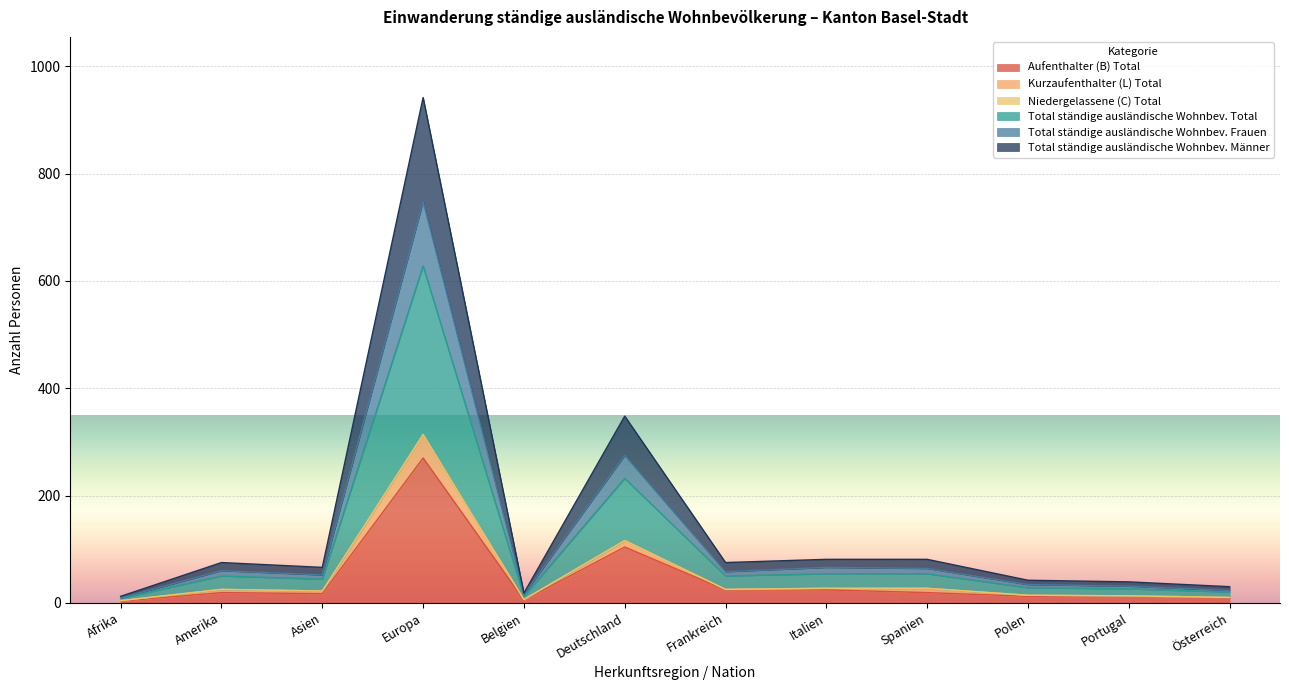

What is the maximum value for Aufenthalter (B) Total?

270